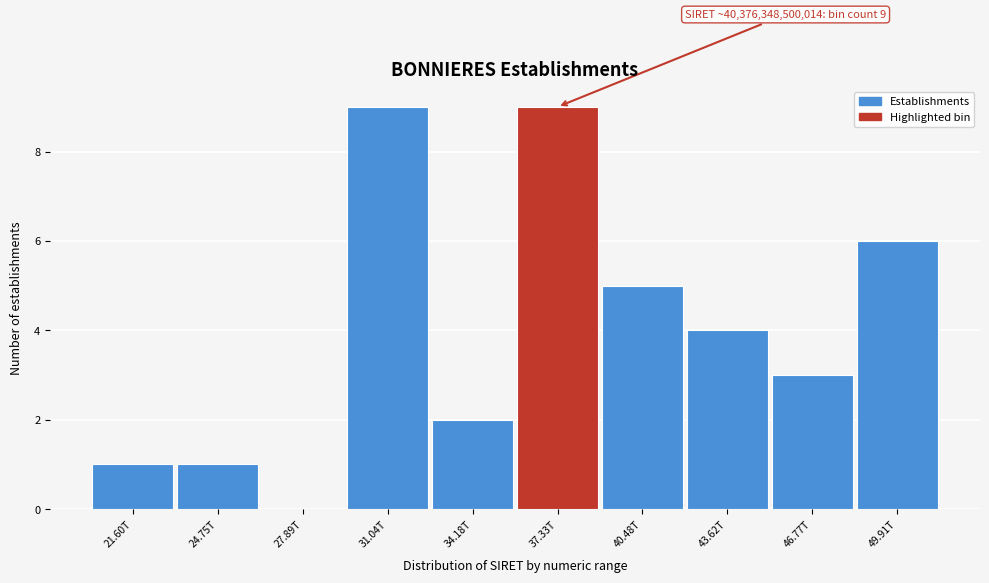

Reading left to right, list all the values displayed in this chart.

21.60T=1	24.75T=1	27.89T=0	31.04T=9	34.18T=2	37.33T=9	40.48T=5	43.62T=4	46.77T=3	49.91T=6